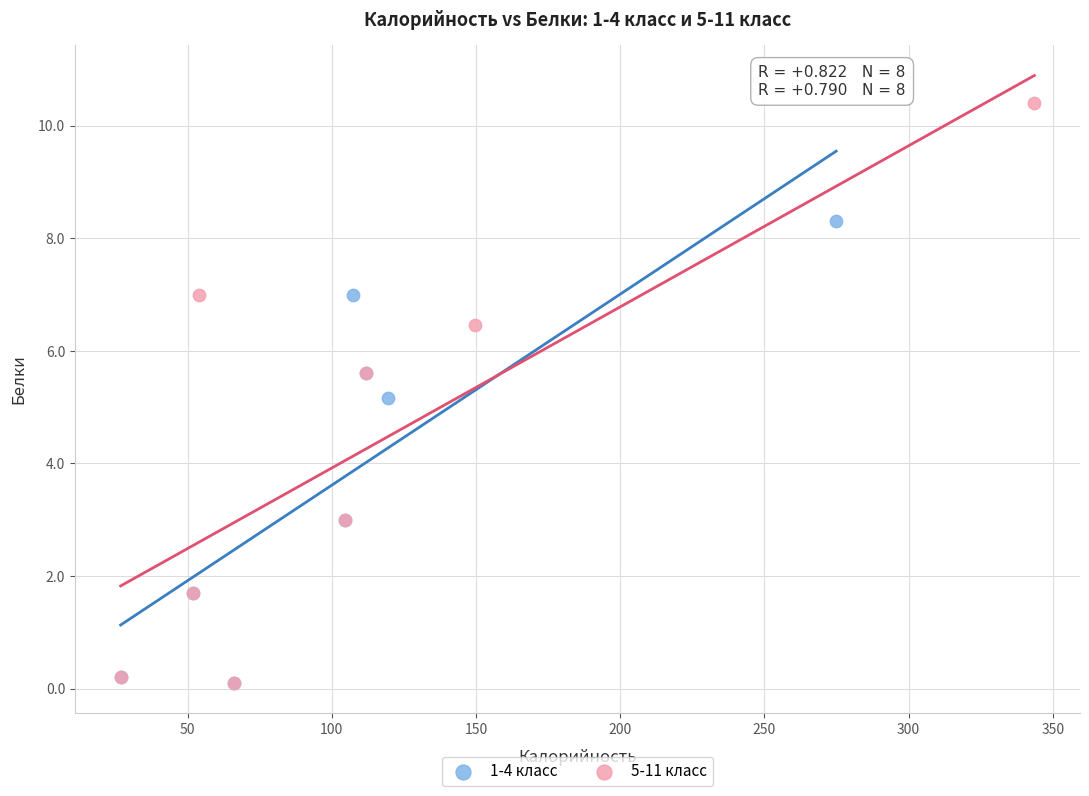

Which series reaches the maximum Y coordinate?

5-11 класс